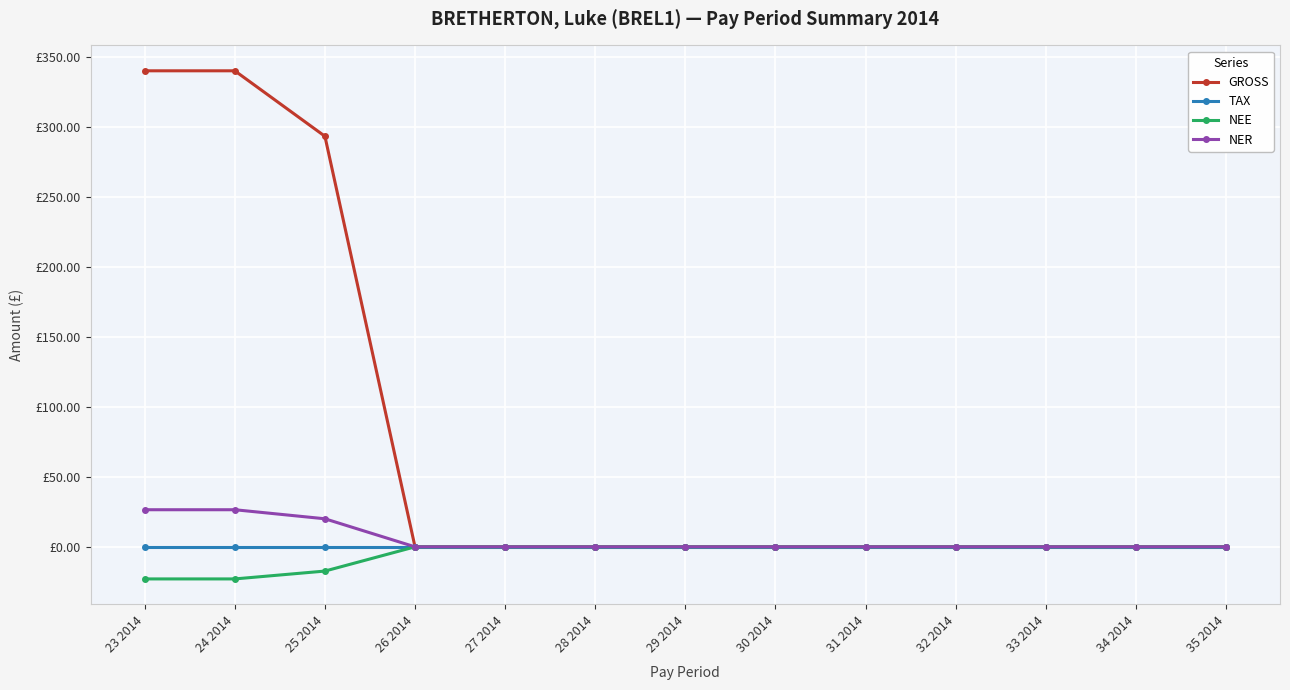

What are all the series names shown in the legend?

GROSS, TAX, NEE, NER